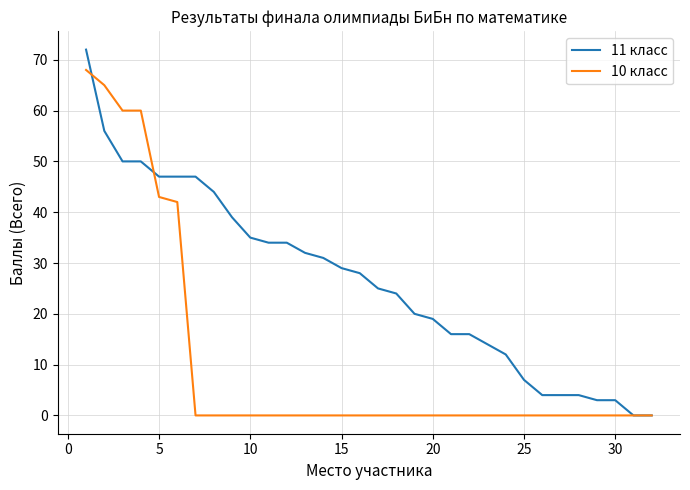

Which series has the widest spread of values?

11 класс